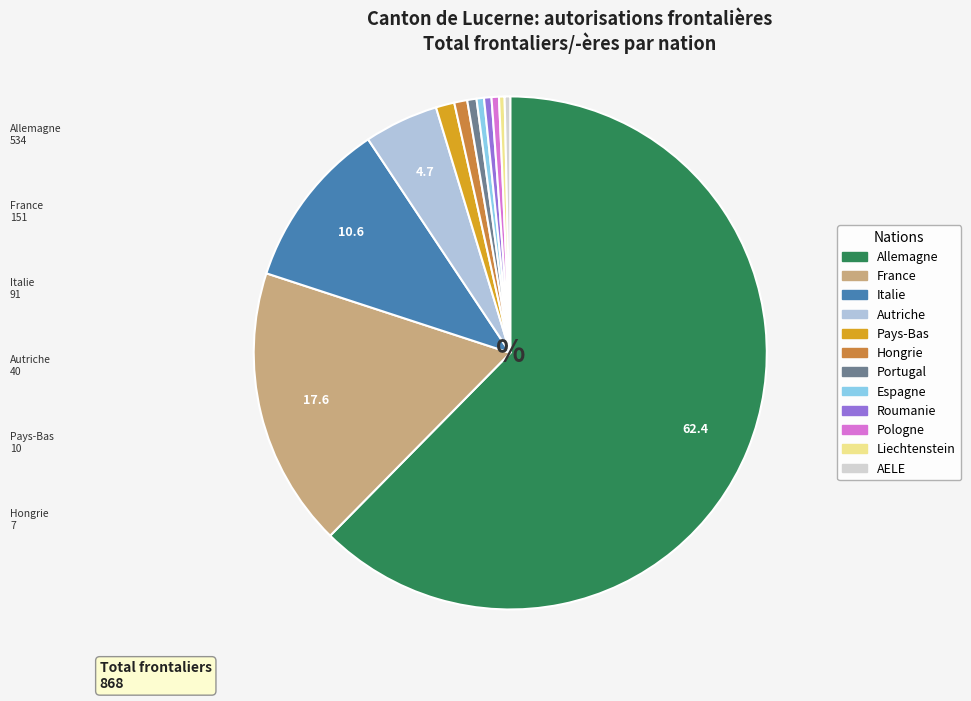

Which category has the biggest portion of the pie?

Allemagne